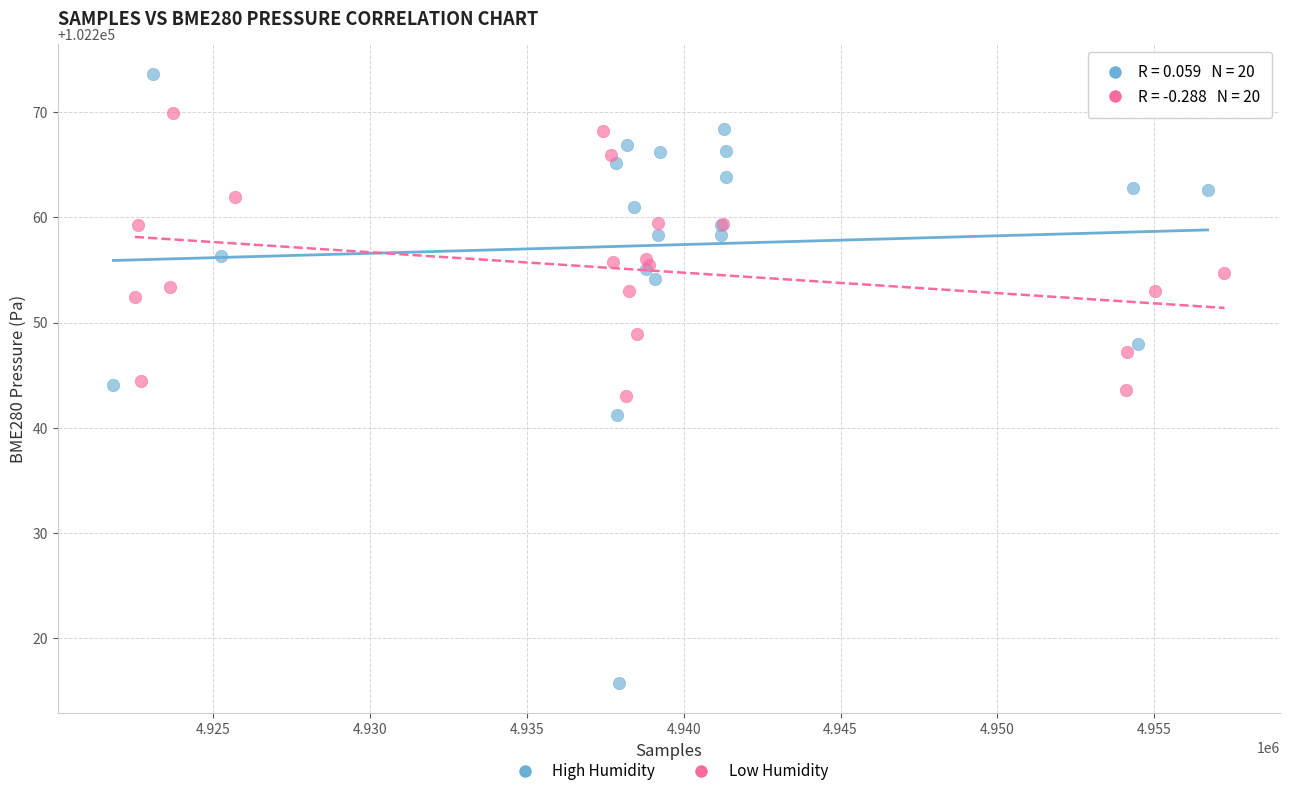

Which series contains the highest Y value?

High Humidity